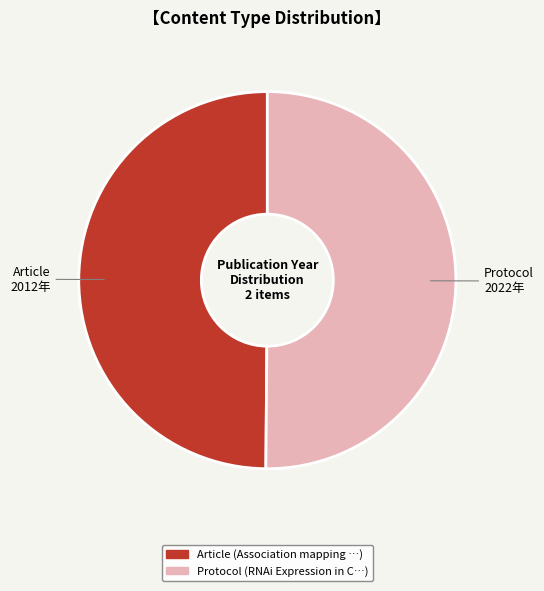

Approximately how many times larger is the value at Article compared to Protocol?

1.0